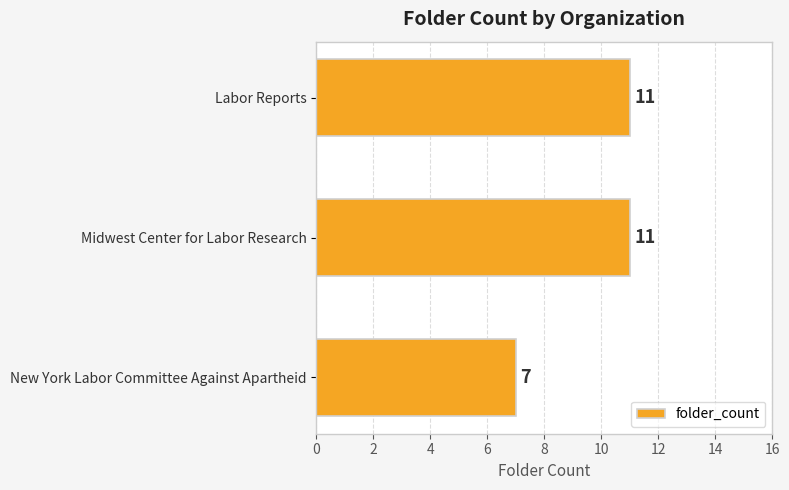

How many values are between 7 and 11?

3